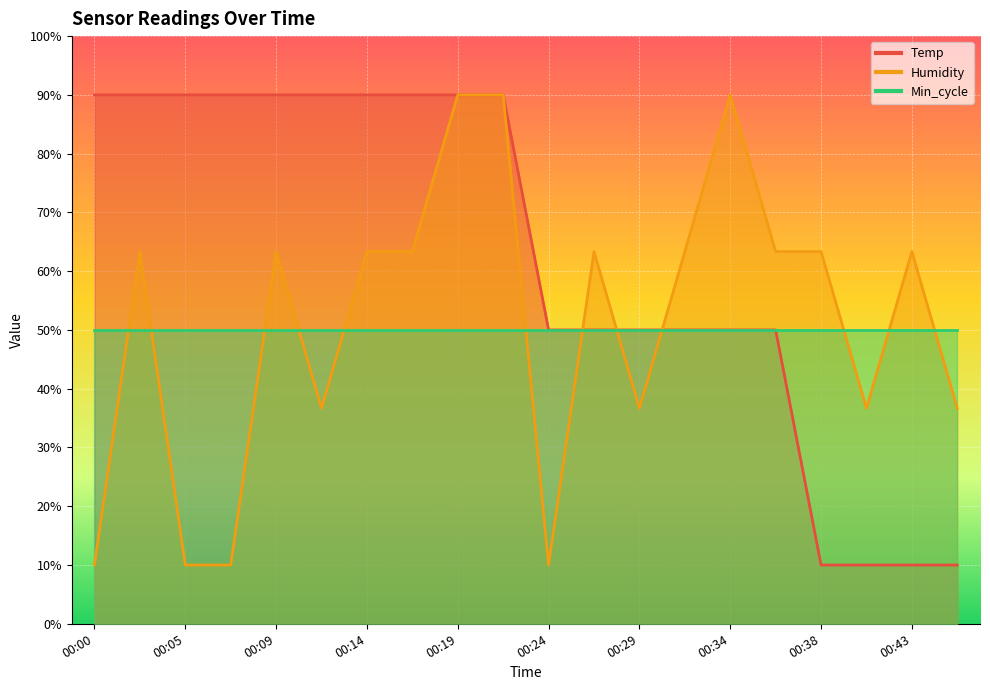

True or false: Temp has a value of 47.1 at 00:14.

False